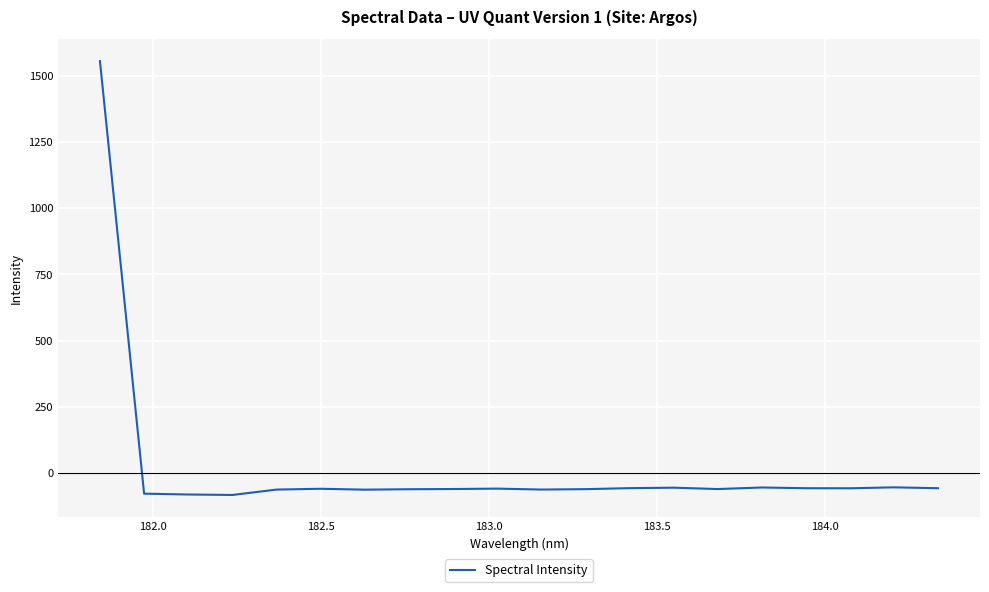

How many lines are shown in the chart?

1